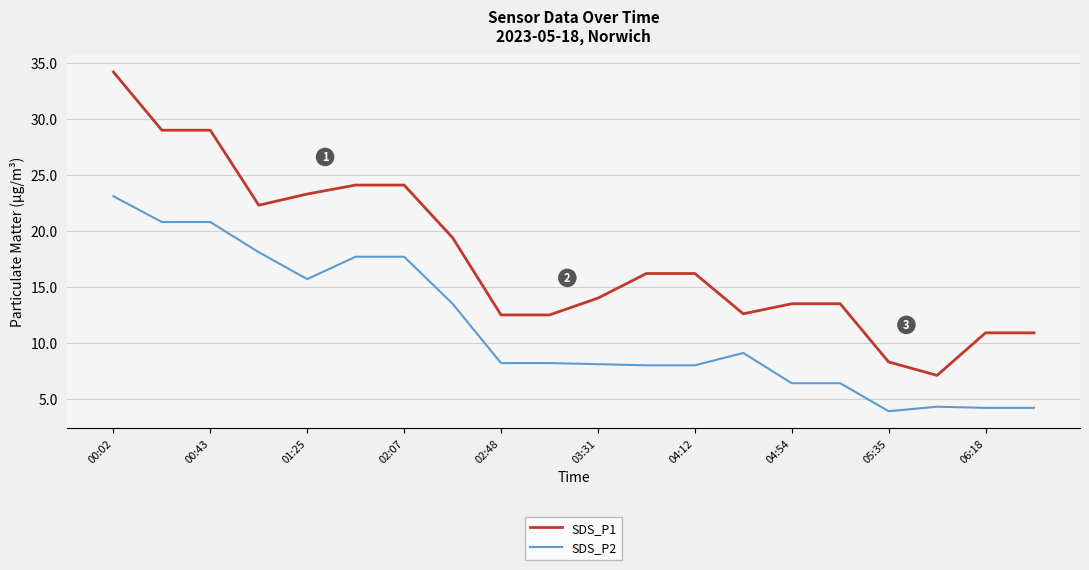

True or false: SDS_P2 and SDS_P1 intersect in this chart.

False